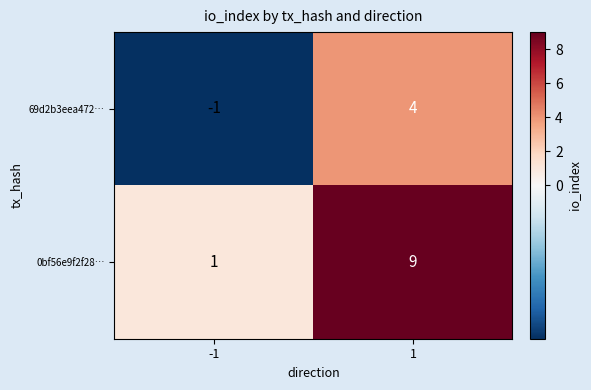

What is the average value of the 0bf56e9f2f28… series?

5